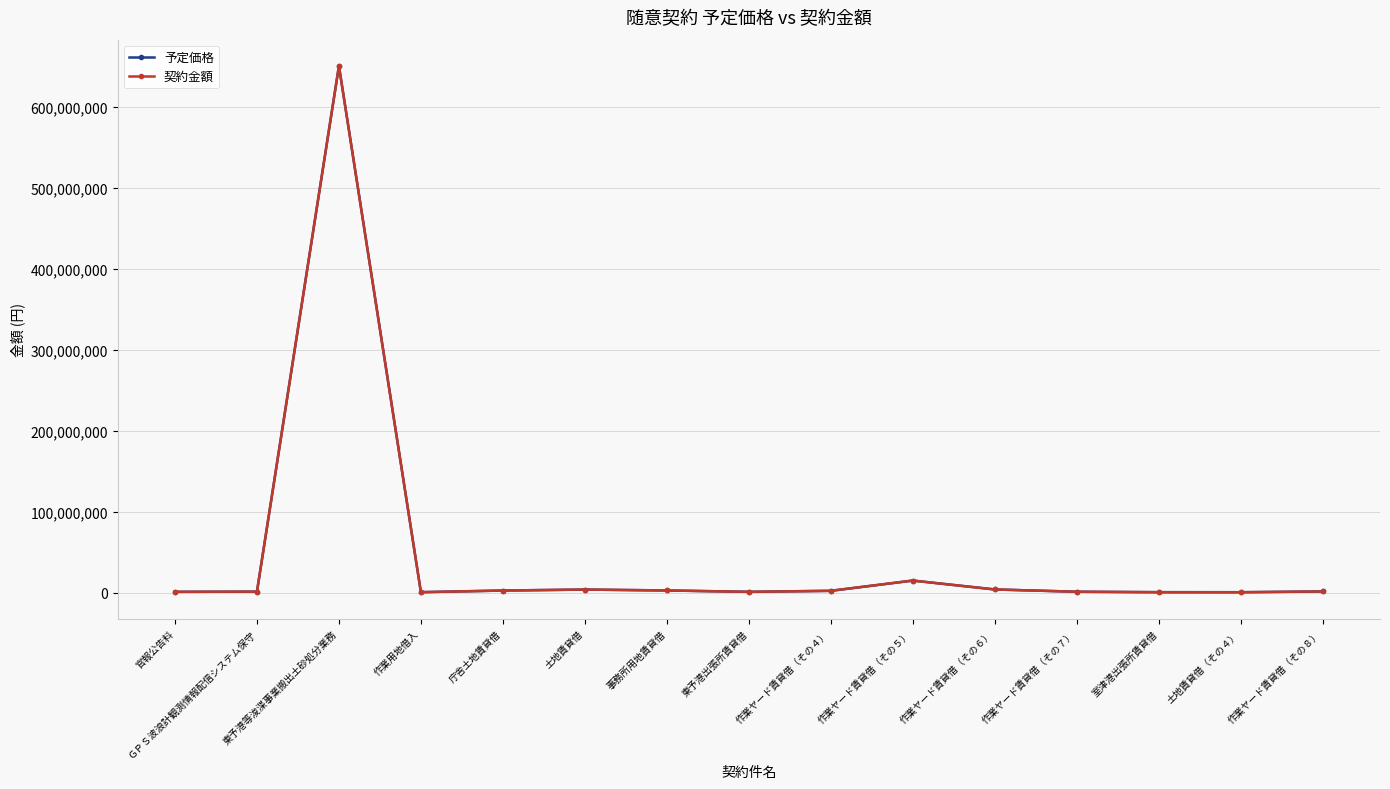

What are all the series names shown in the legend?

予定価格, 契約金額